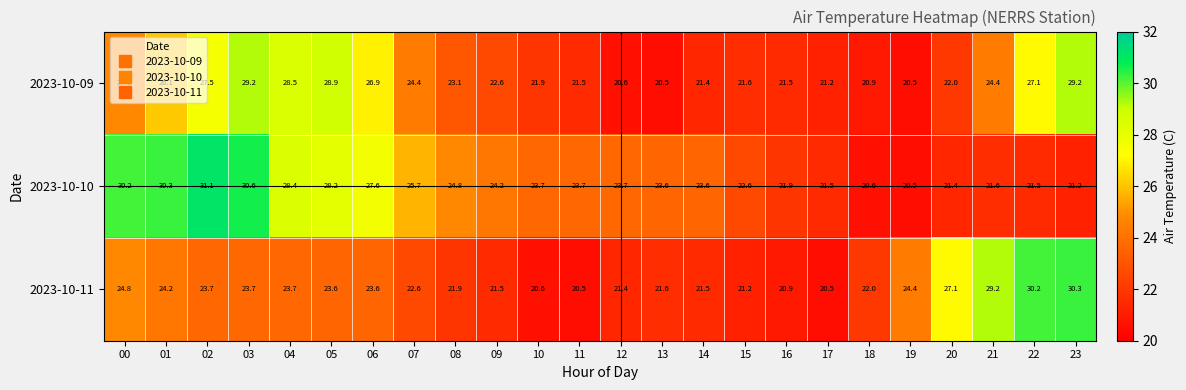

At 13, list the series in order from largest to smallest.

2023-10-10, 2023-10-11, 2023-10-09